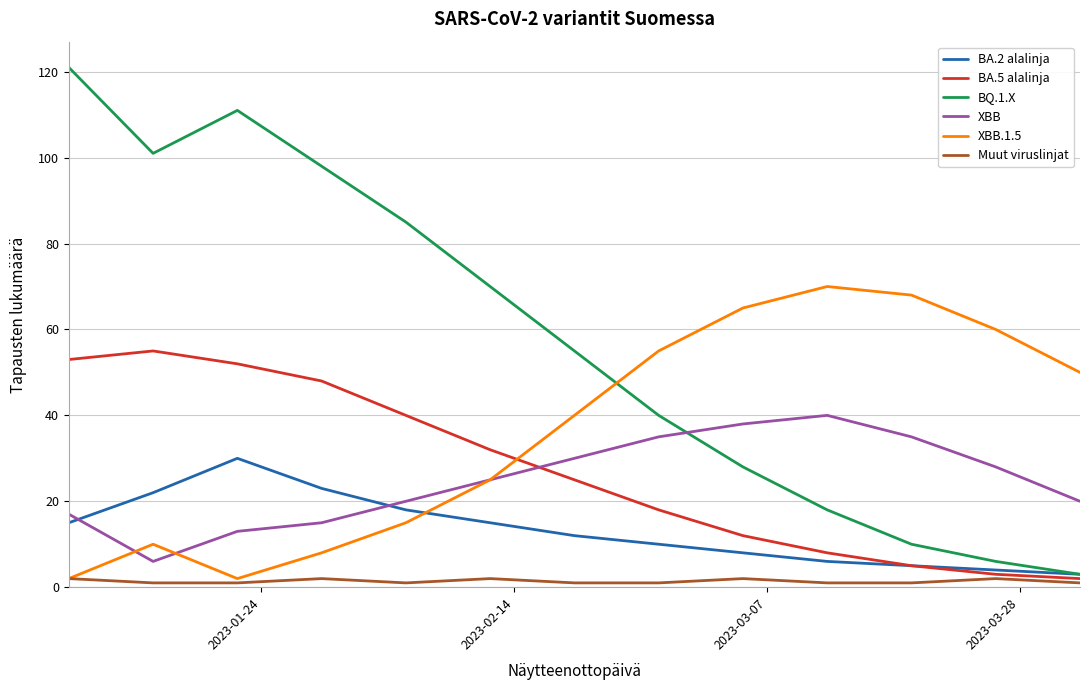

What is the maximum value shown in the chart?

121